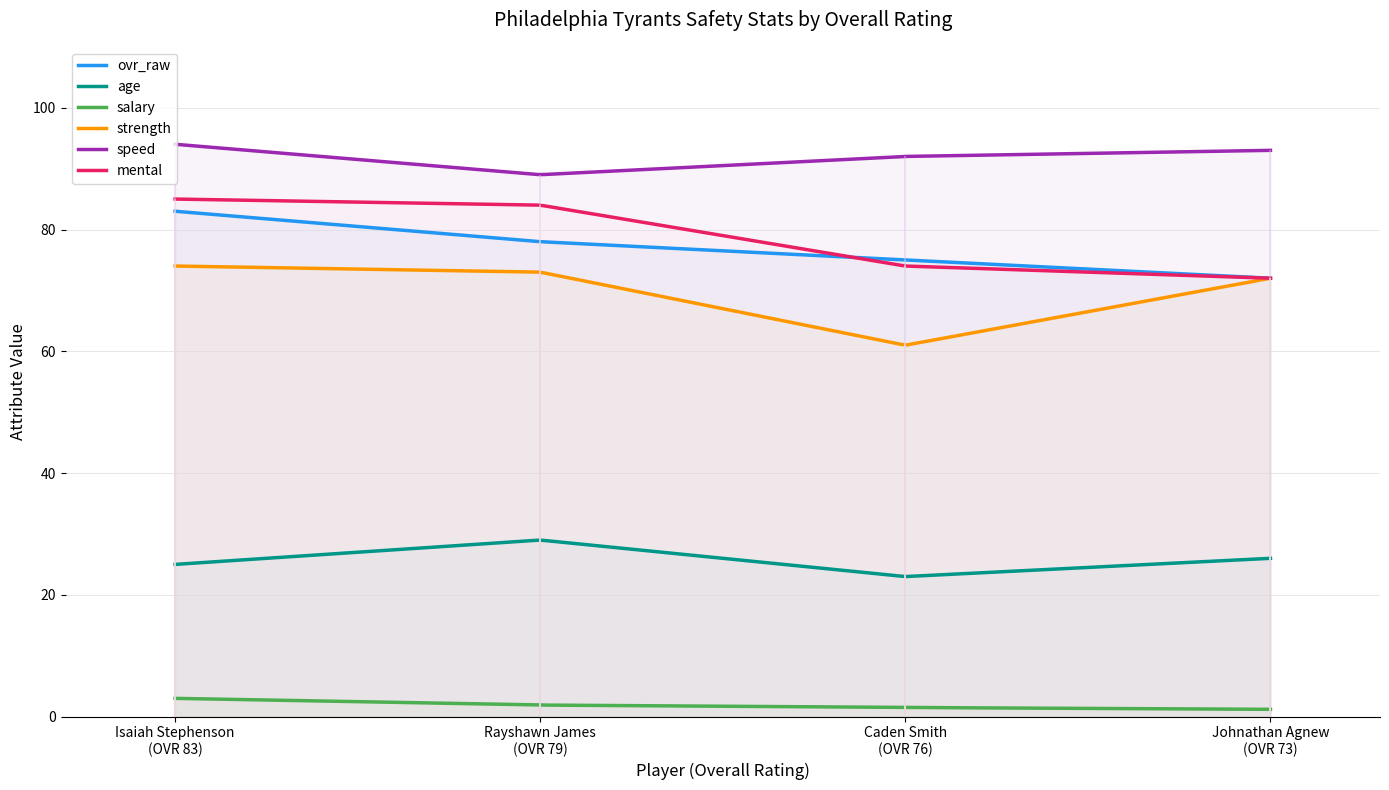

True or false: age has a value of 39.0 at Isaiah Stephenson.

False